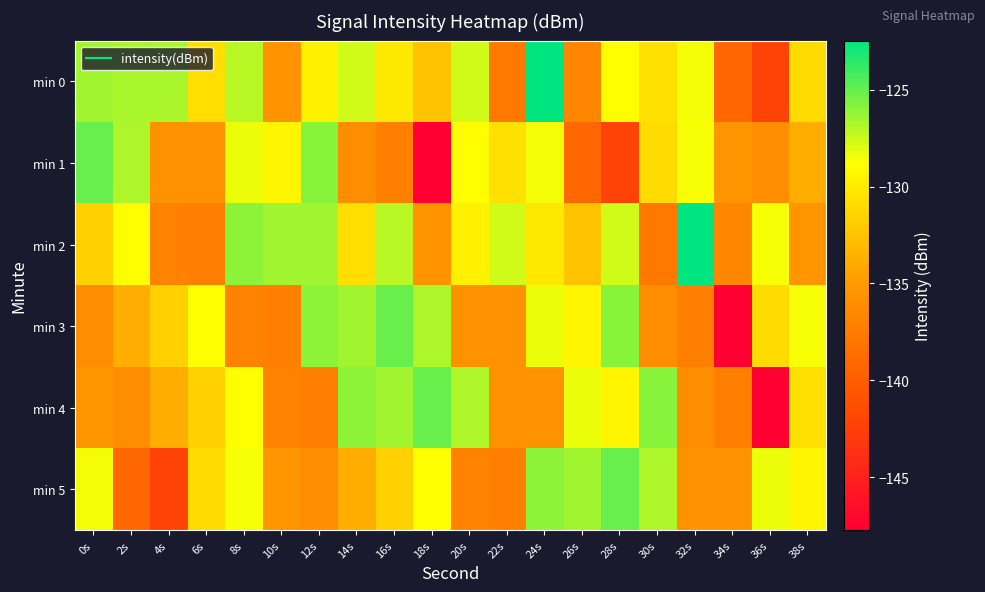

Reading left to right, what are all the values shown in this chart?

min 0: 0s=-126.5	2s=-126.6	4s=-126.6	6s=-130.8	8s=-127.1	10s=-135.4	12s=-129.6	14s=-127.6	16s=-130.2	18s=-132.5	20s=-127.6	22s=-137.7	24s=-122.5	26s=-136.6	28s=-128.9	30s=-130.7	32s=-128.5	34s=-139.2	36s=-142.3	38s=-131.0
min 1: 0s=-125.1	2s=-126.8	4s=-135.6	6s=-135.6	8s=-128.3	10s=-129.4	12s=-125.9	14s=-136.0	16s=-137.1	18s=-147.7	20s=-128.9	22s=-130.7	24s=-128.5	26s=-139.2	28s=-142.3	30s=-131.0	32s=-128.7	34s=-135.3	36s=-136.0	38s=-133.8
min 2: 0s=-131.6	2s=-128.9	4s=-136.8	6s=-137.1	8s=-126.0	10s=-126.5	12s=-126.5	14s=-130.8	16s=-127.1	18s=-135.4	20s=-129.6	22s=-127.6	24s=-130.2	26s=-132.5	28s=-127.6	30s=-137.7	32s=-122.5	34s=-136.6	36s=-128.7	38s=-135.3
min 3: 0s=-136.0	2s=-133.8	4s=-131.6	6s=-128.9	8s=-136.8	10s=-137.1	12s=-126.0	14s=-126.5	16s=-125.1	18s=-126.8	20s=-135.6	22s=-135.6	24s=-128.3	26s=-129.4	28s=-125.9	30s=-136.0	32s=-137.1	34s=-147.7	36s=-131.0	38s=-128.7
min 4: 0s=-135.3	2s=-136.0	4s=-133.8	6s=-131.6	8s=-128.9	10s=-136.8	12s=-137.1	14s=-126.0	16s=-126.5	18s=-125.1	20s=-126.8	22s=-135.6	24s=-135.6	26s=-128.3	28s=-129.4	30s=-125.9	32s=-136.0	34s=-137.1	36s=-147.7	38s=-130.7
min 5: 0s=-128.5	2s=-139.2	4s=-142.3	6s=-131.0	8s=-128.7	10s=-135.3	12s=-136.0	14s=-133.8	16s=-131.6	18s=-128.9	20s=-136.8	22s=-137.1	24s=-126.0	26s=-126.5	28s=-125.1	30s=-126.8	32s=-135.6	34s=-135.6	36s=-128.3	38s=-129.4